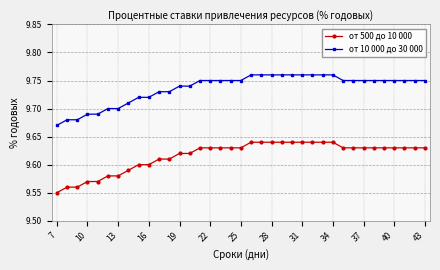

What is the sum of all от 10 000 до 30 000 values?

360.2